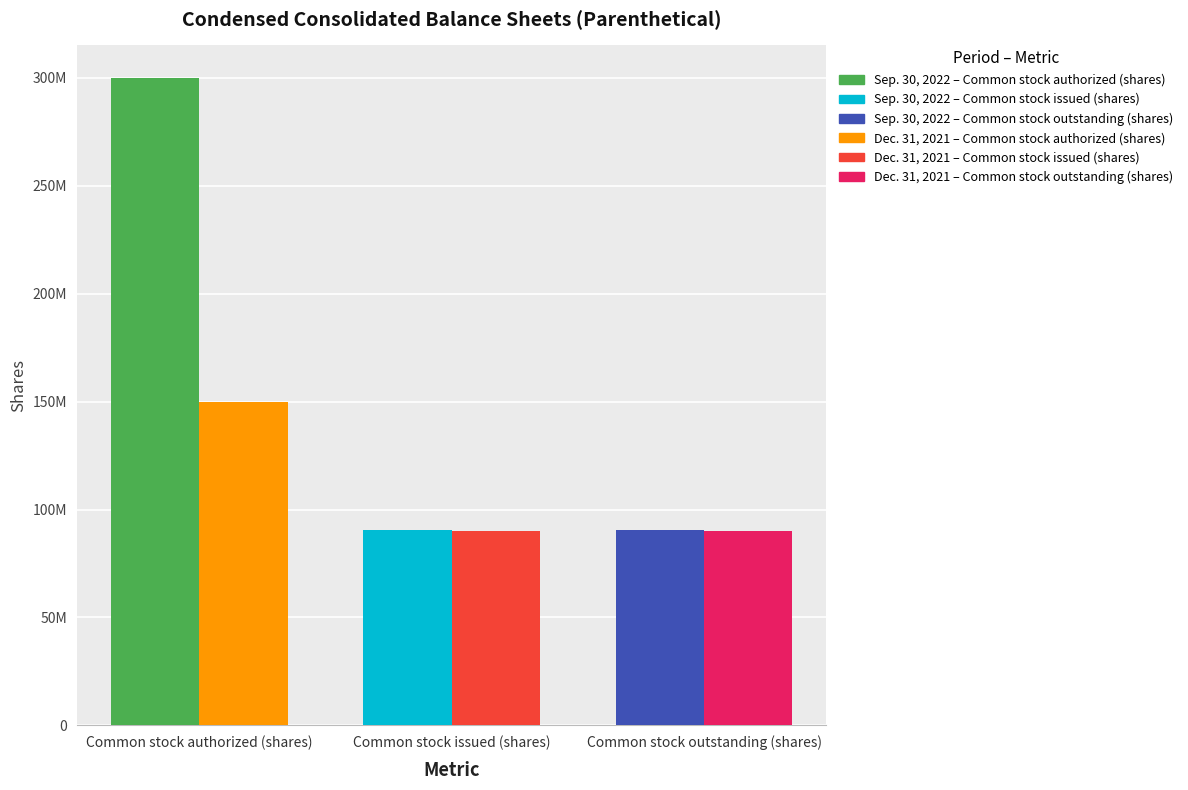

Rank the categories by Dec. 31, 2021 value from lowest to highest.

Common stock issued (shares), Common stock outstanding (shares), Common stock authorized (shares)